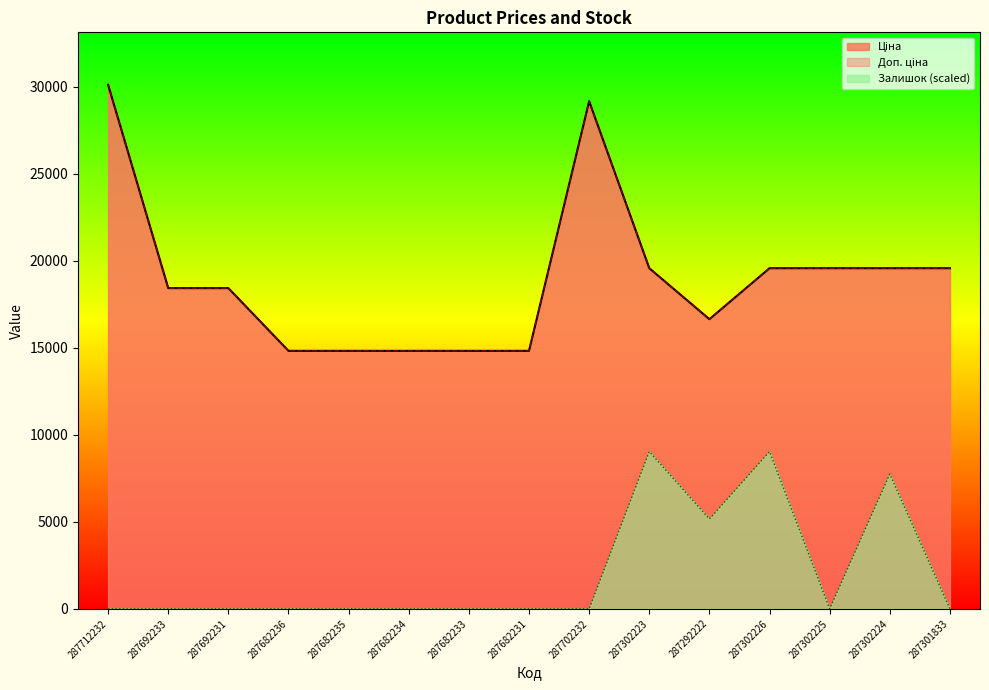

True or false: Ціна and Доп. ціна cross at least once.

False